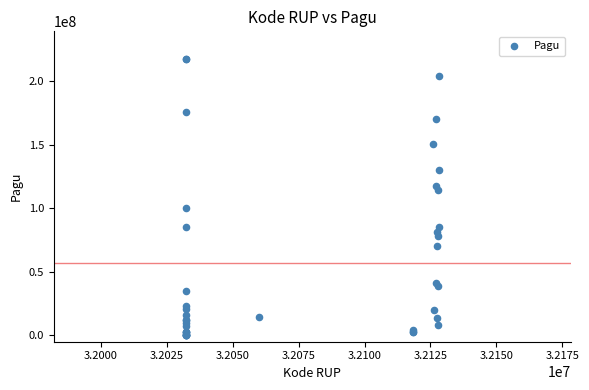

What Y value in the scatter plot is closest to 108830000?

114296000